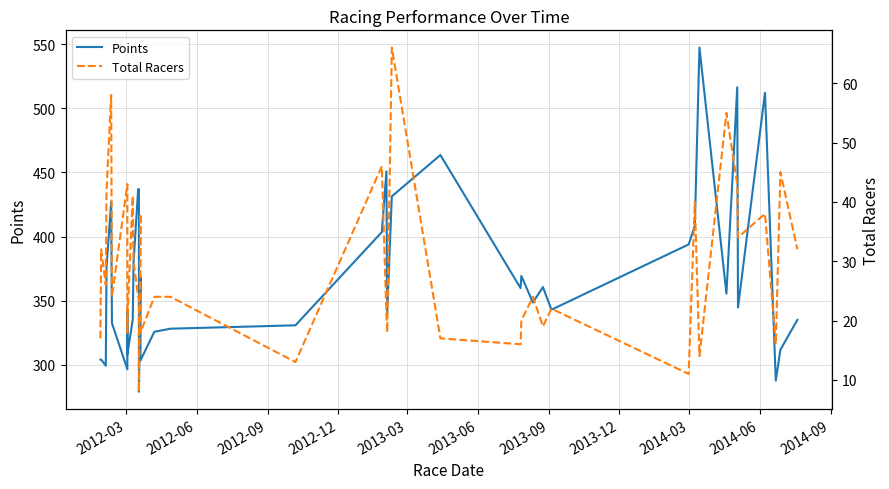

What is the difference between the maximum and minimum values in the Points series?

268.5